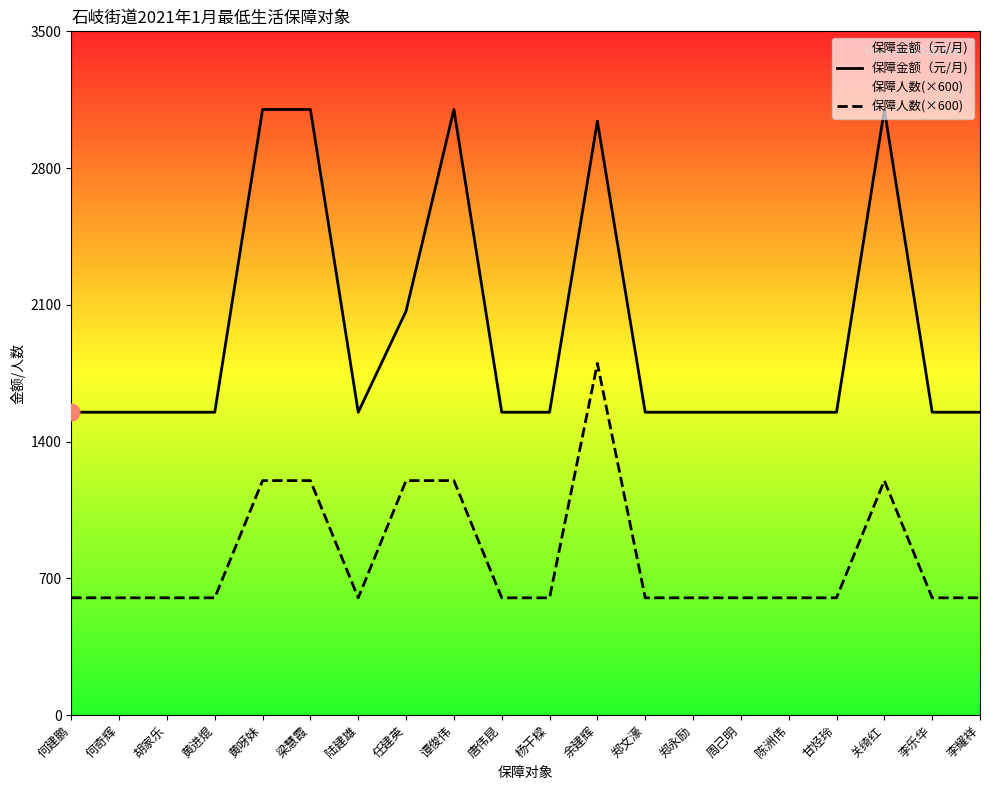

Is the value of 保障人数(×600) at 唐伟昆 greater than the value of 保障金额（元/月) at 李耀祥?

No